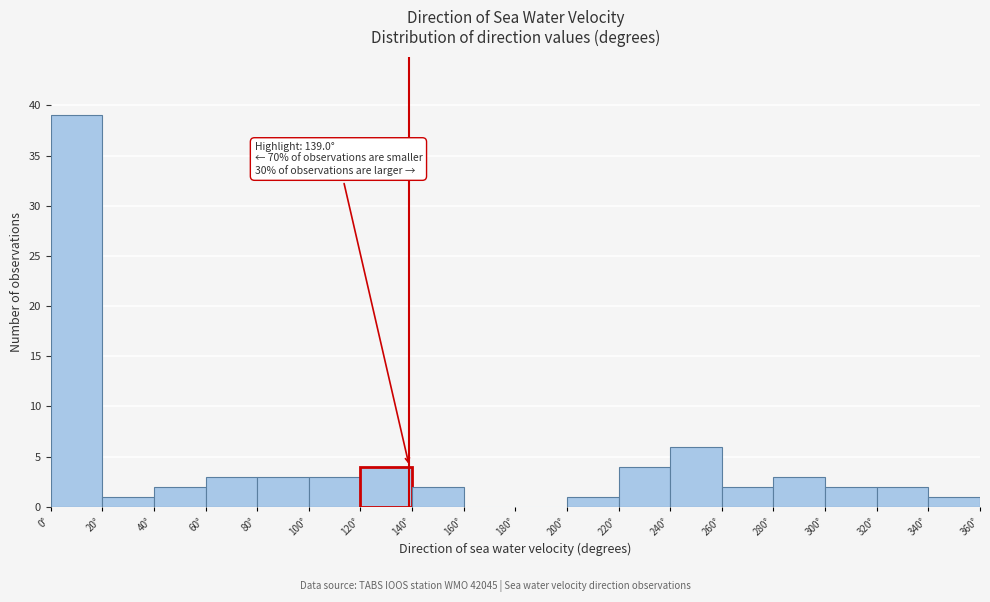

Which range on the x-axis has the tallest bar?

0 to 20